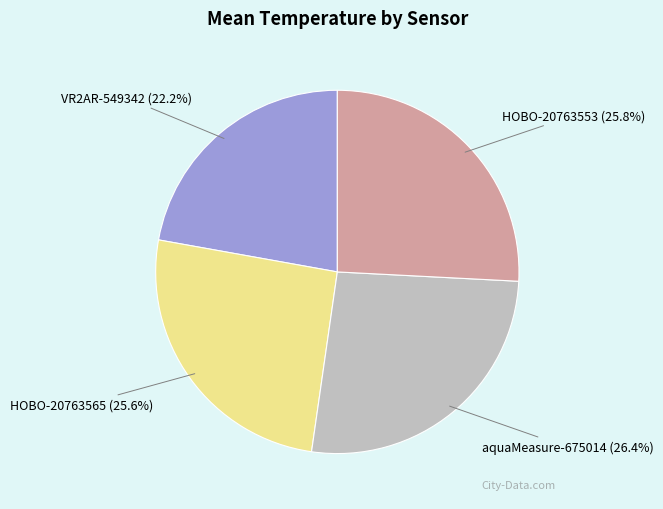

Is there a majority slice in this chart?

No